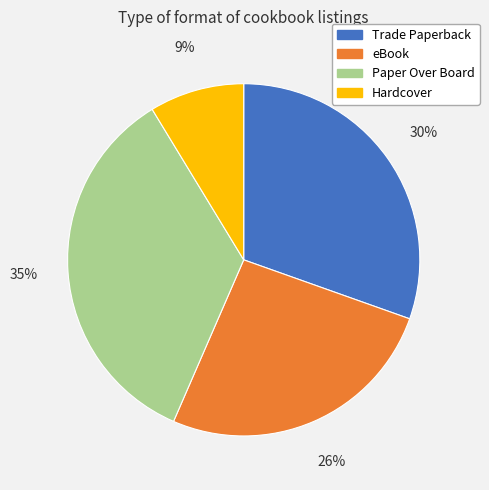

Is there a majority slice in this chart?

No